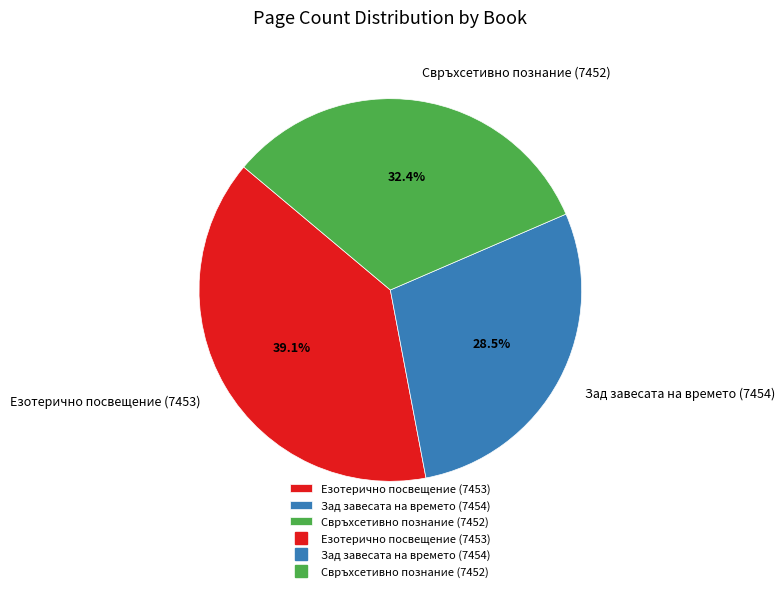

What percentage do Свръхсетивно познание (7452) and Зад завесата на времето (7454) together represent?

60.9%